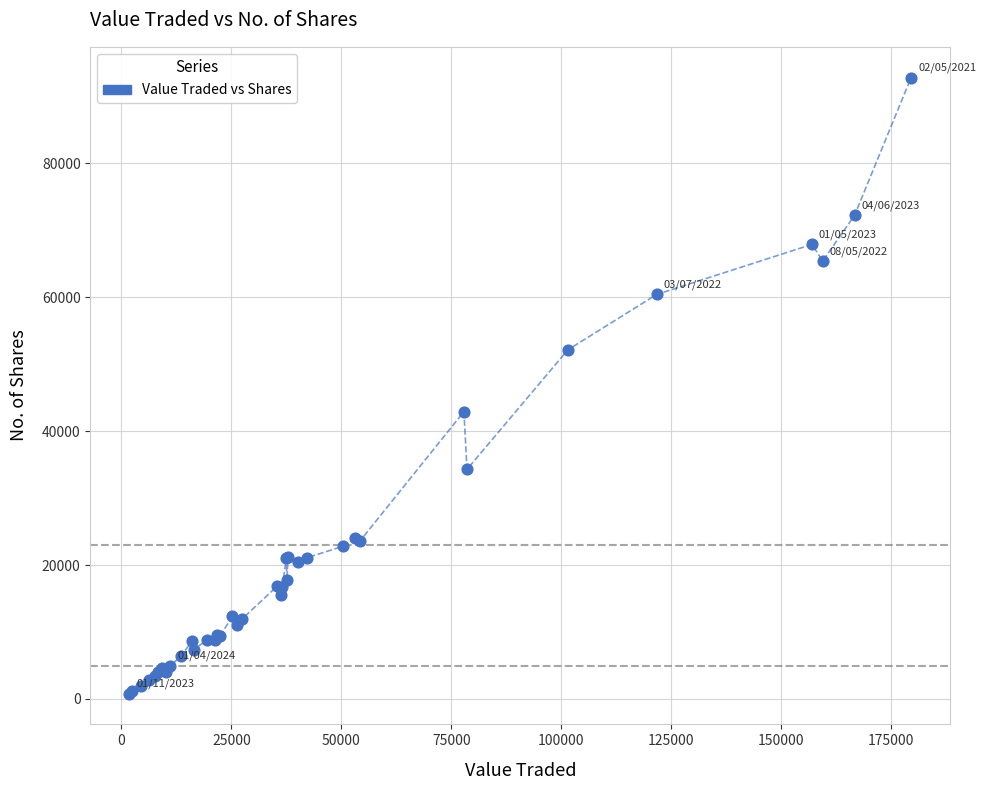

What Y value in the scatter plot is closest to 46804?

42920